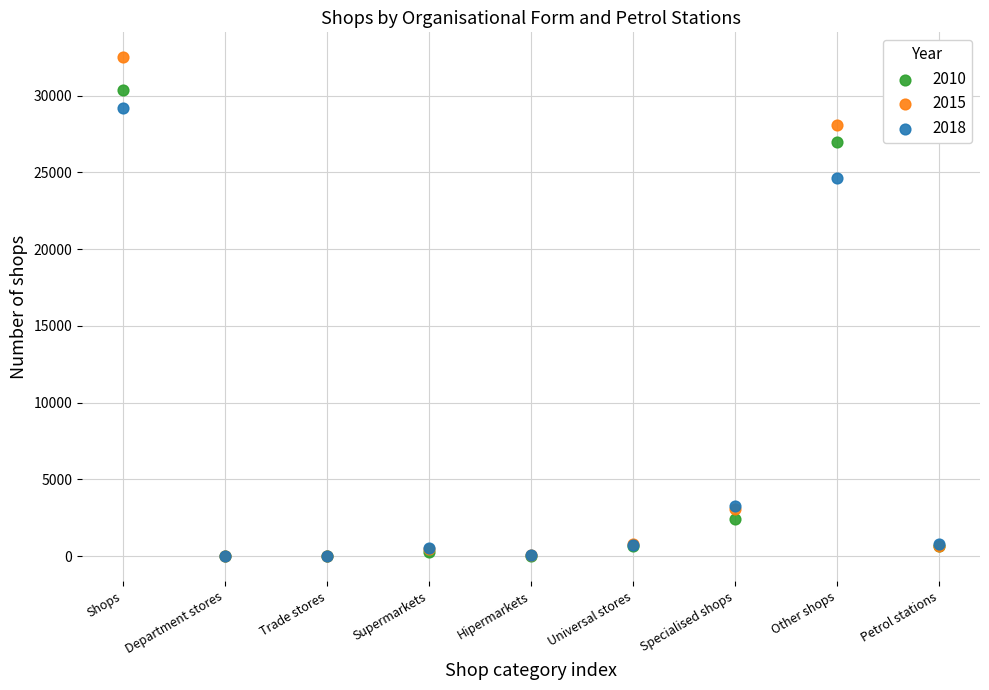

Which series has the largest Y range (max minus min)?

2015